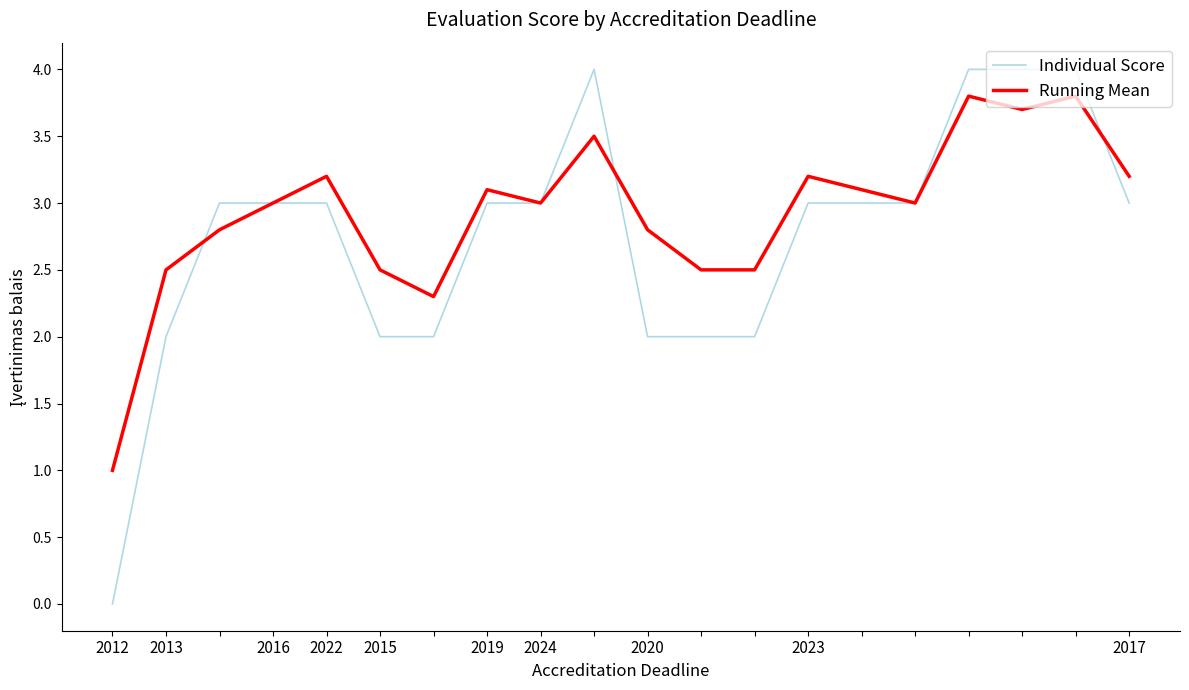

What is the difference between the second highest and minimum values in the Running Mean series?

2.8